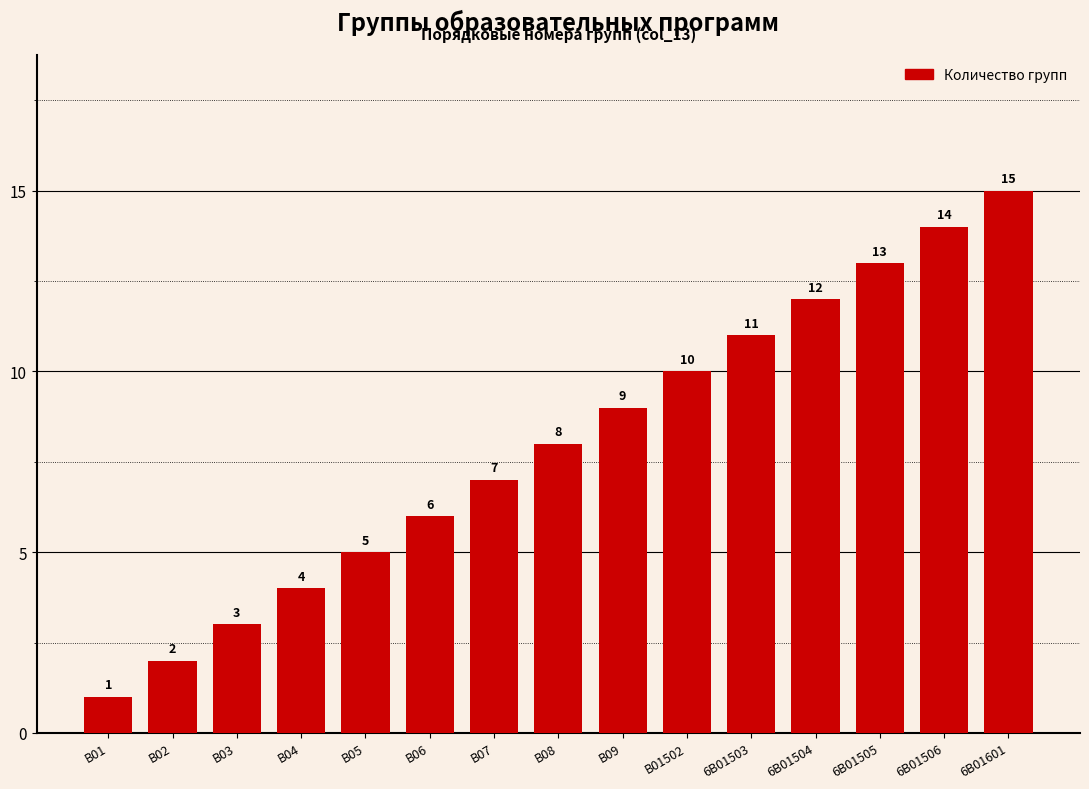

Rank the categories by value from lowest to highest.

В01, В02, В03, В04, В05, В06, В07, В08, В09, В01502, 6В01503, 6В01504, 6В01505, 6В01506, 6В01601